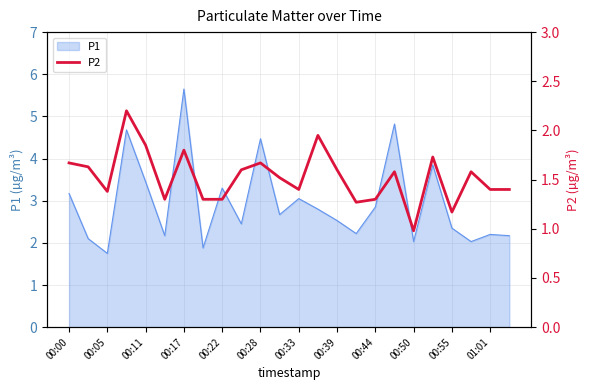

How many values are below 1?

1